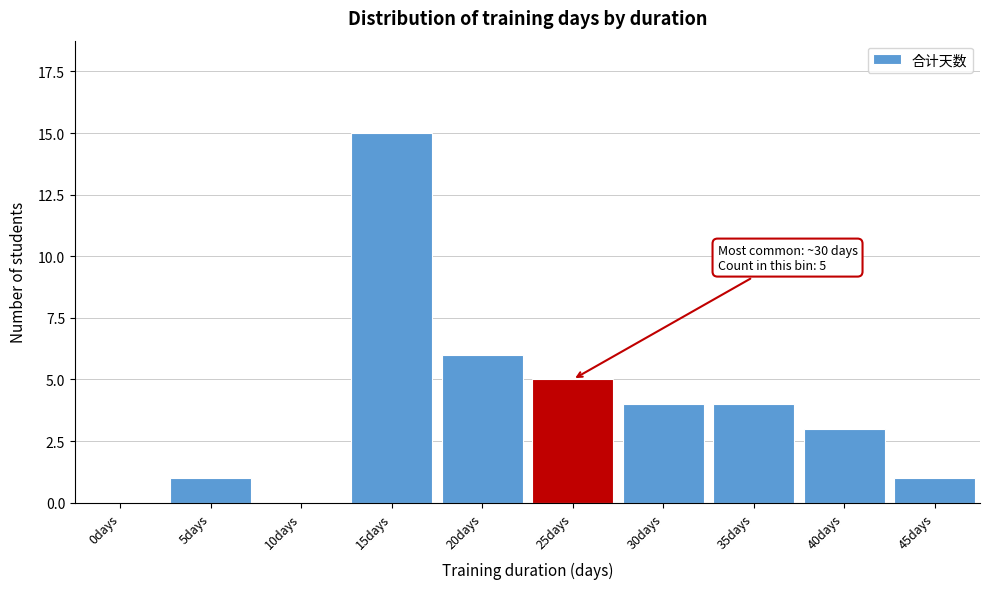

Reading left to right, transcribe all the data shown in this chart.

0days=0	5days=1	10days=0	15days=15	20days=6	25days=5	30days=4	35days=4	40days=3	45days=1